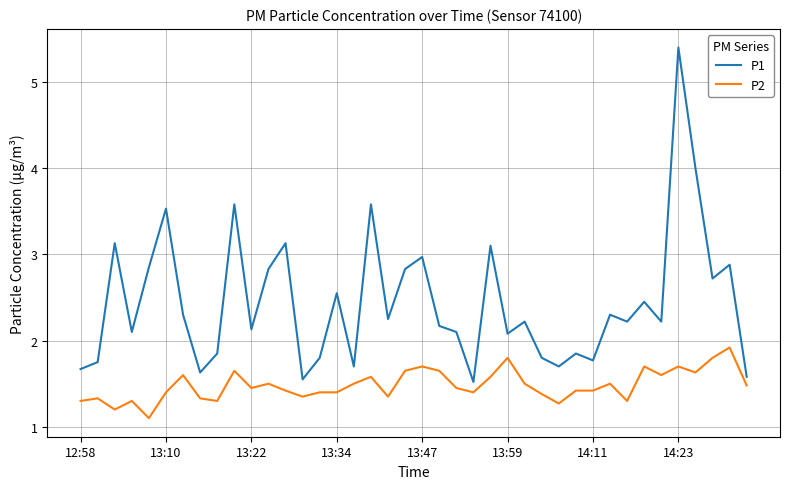

True or false: P2 and P1 intersect in this chart.

False